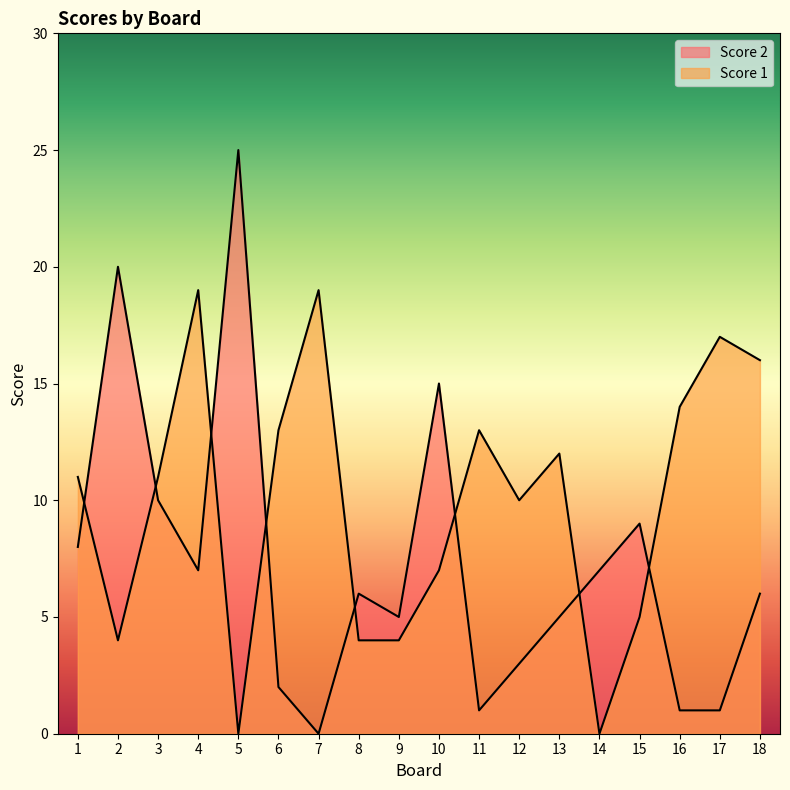

Reading left to right, extract all data points from this chart.

Score 2: 1=8	2=20	3=10	4=7	5=25	6=2	7=0	8=6	9=5	10=15	11=1	12=3	13=5	14=7	15=9	16=1	17=1	18=6
Score 1: 1=11	2=4	3=11	4=19	5=0	6=13	7=19	8=4	9=4	10=7	11=13	12=10	13=12	14=0	15=5	16=14	17=17	18=16